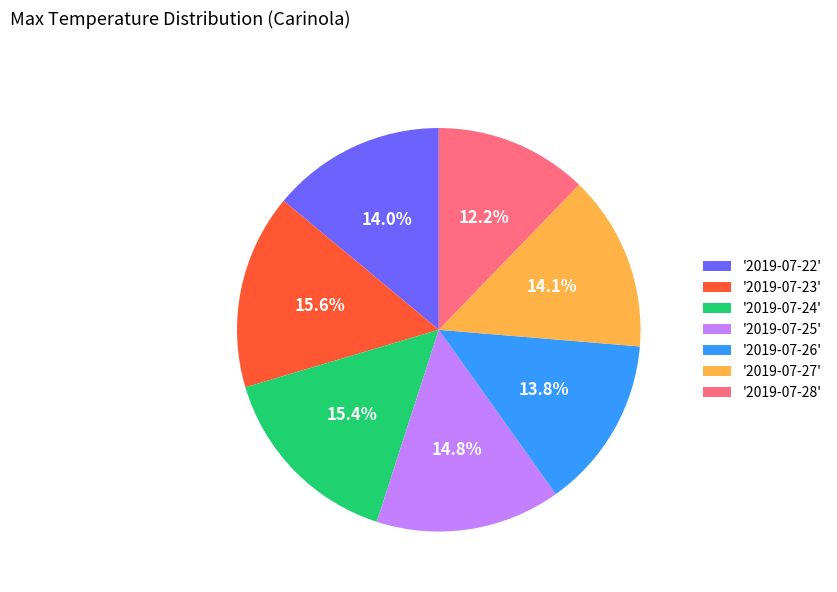

Combined, do '2019-07-27' and '2019-07-22' account for over 50%?

No